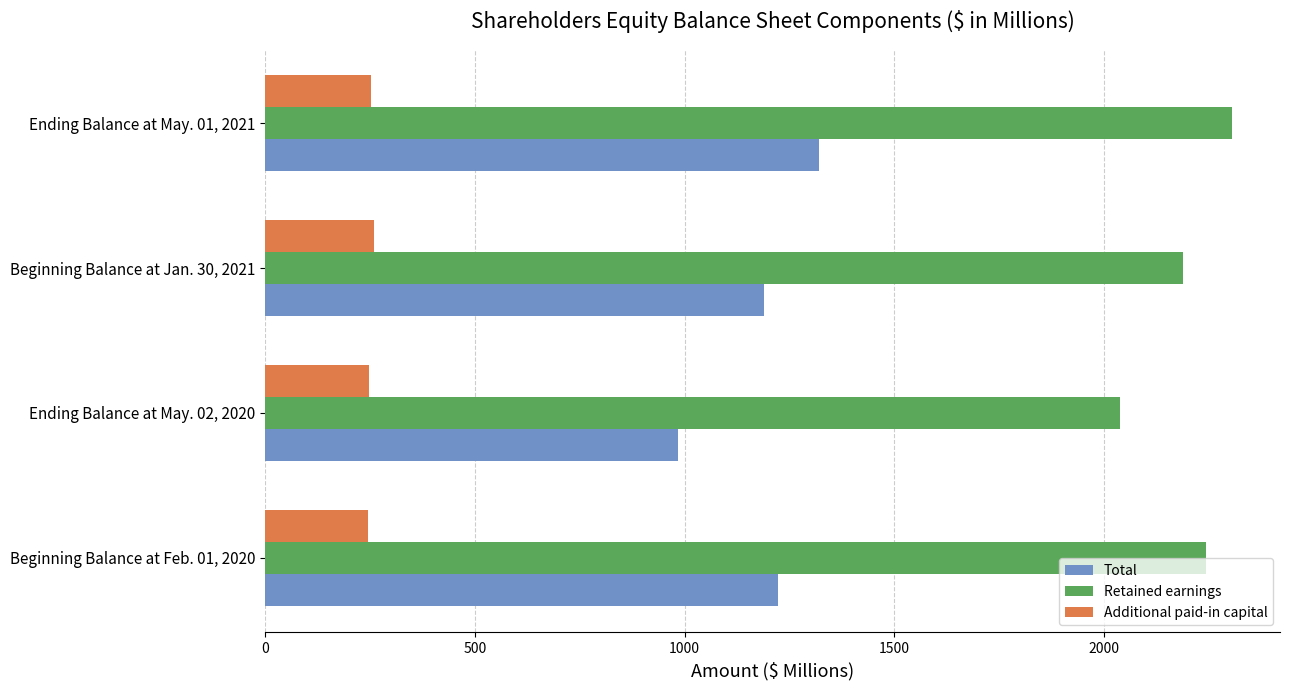

What are all the series names shown in the legend?

Total, Retained earnings, Additional paid-in capital